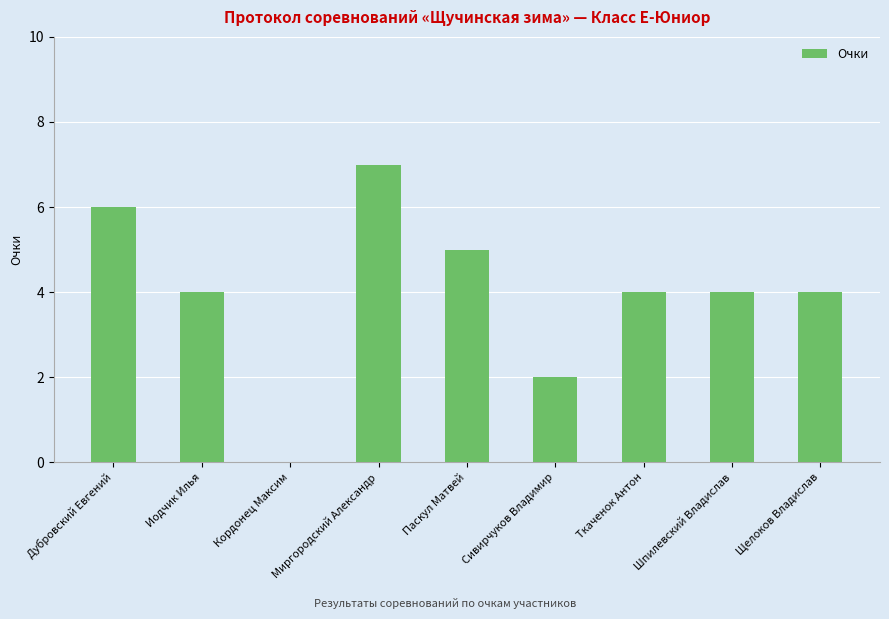

What is the sum of the values at Кордонец Максим and Ткаченок Антон?

4